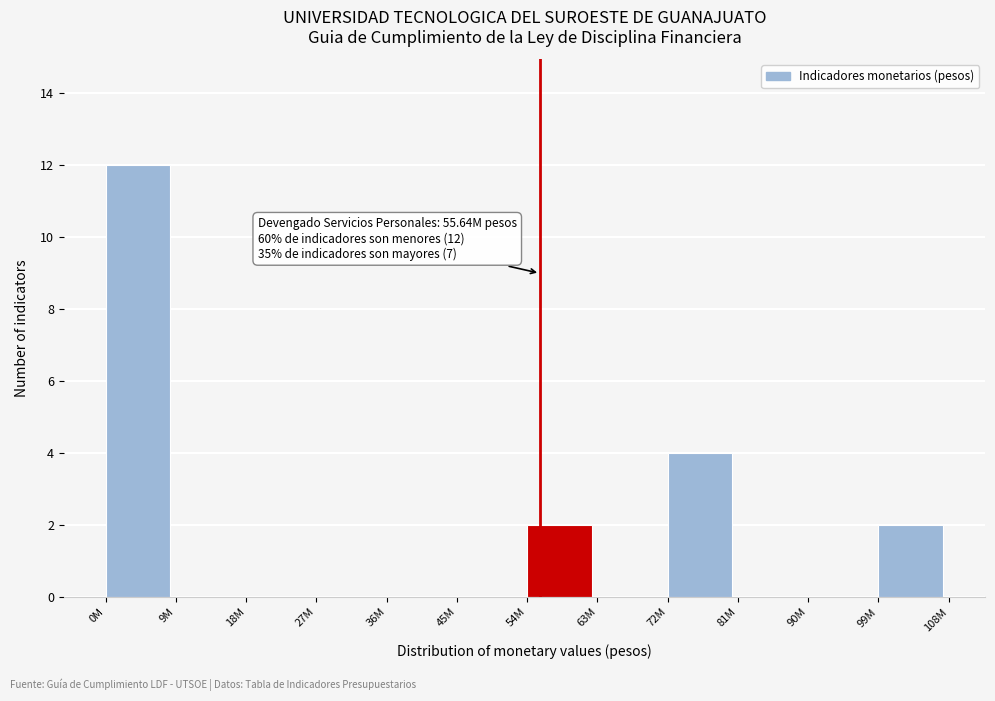

Reading left to right, extract all data points from this chart.

0M=12	9M=0	18M=0	27M=0	36M=0	45M=0	54M=2	63M=0	72M=4	81M=0	90M=0	99M=2